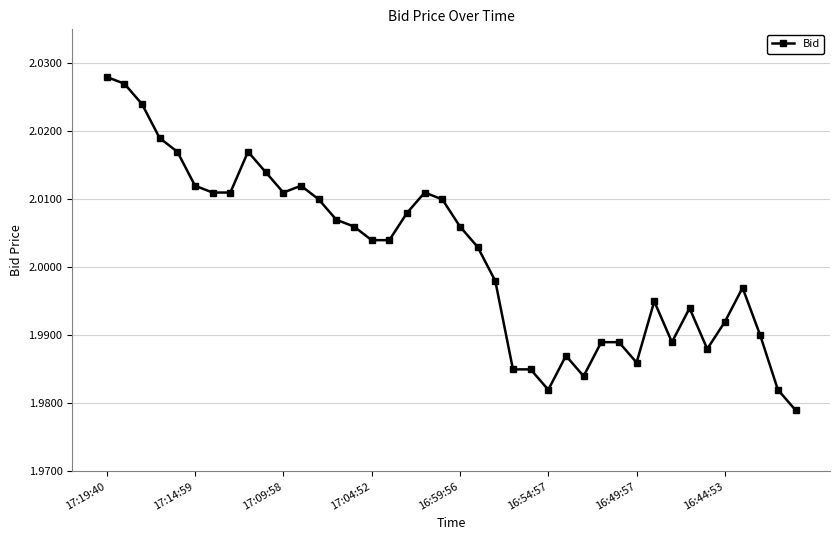

Is this an area chart (filled region under the line)?

No